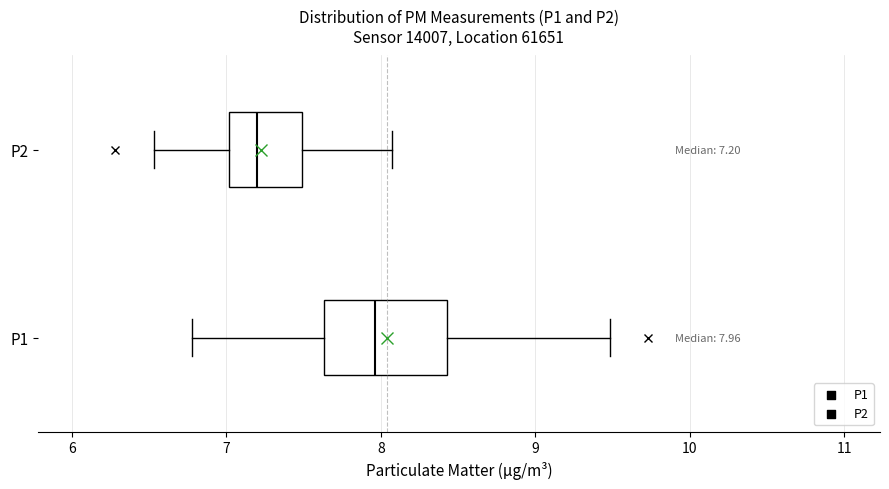

Which box is the widest, from its left edge to its right edge?

P1